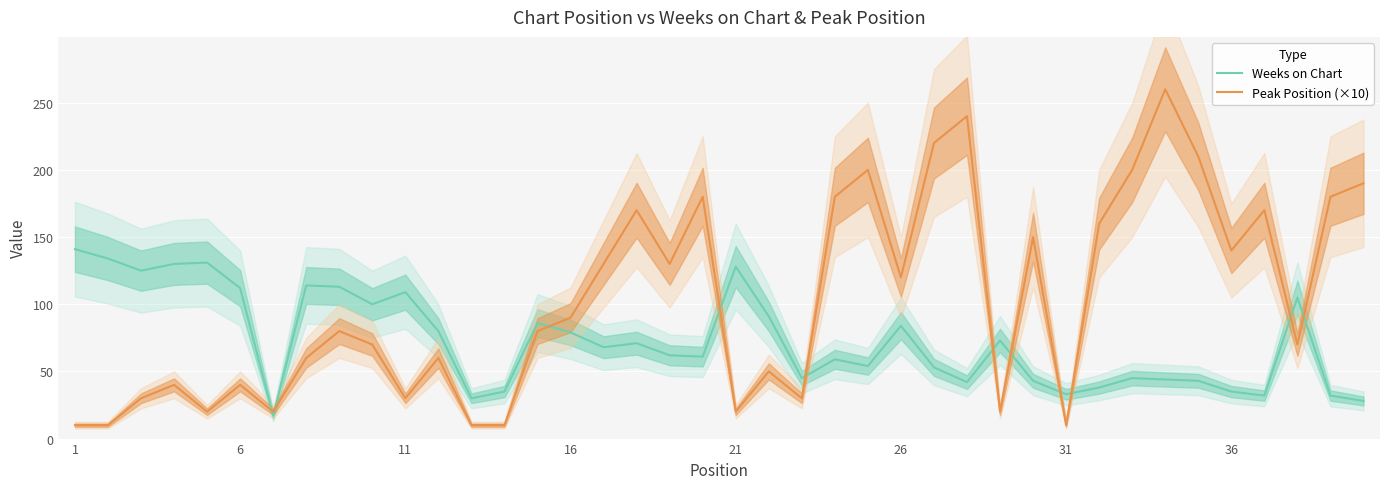

What is the difference between the maximum and minimum values in the Peak Position (×10) series?

250